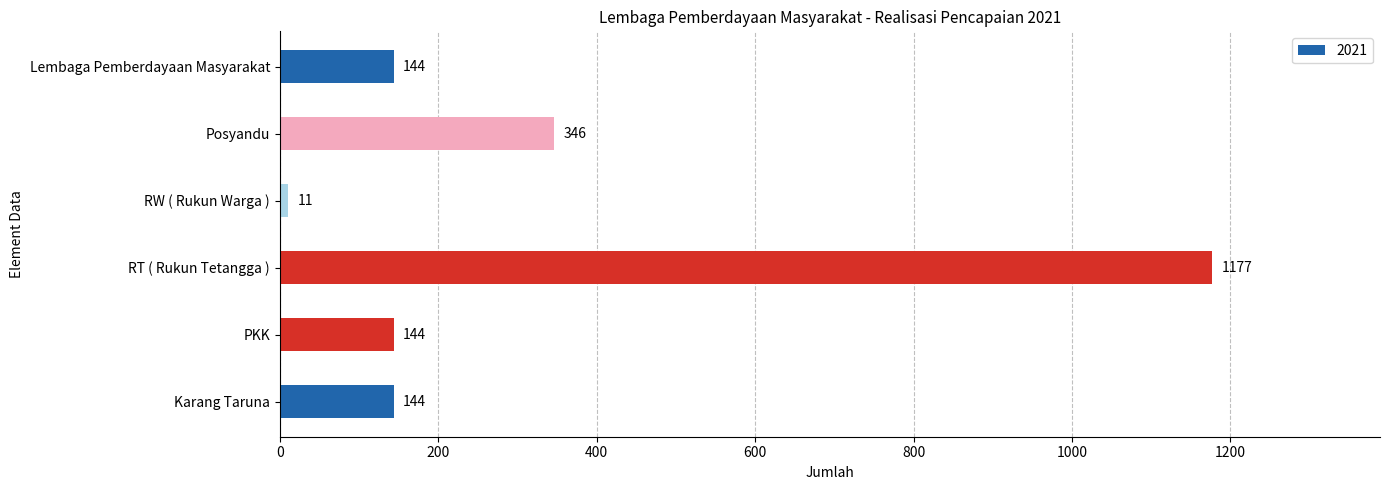

What is the difference between the values at RT ( Rukun Tetangga ) and Posyandu?

831